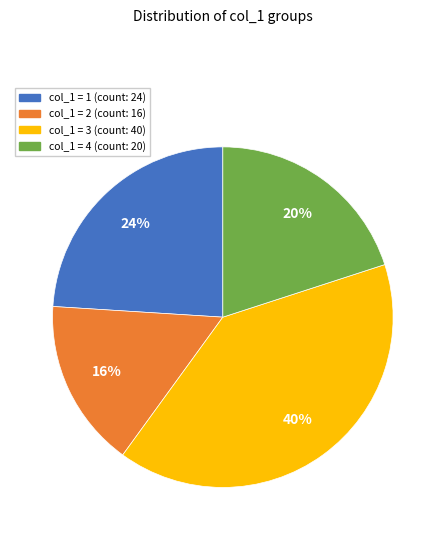

Do col_1 = 3 and col_1 = 2 together represent more than half of the pie?

Yes